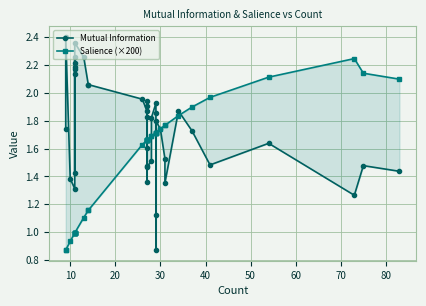

How many times do Salience (×200) and Mutual Information cross each other?

11